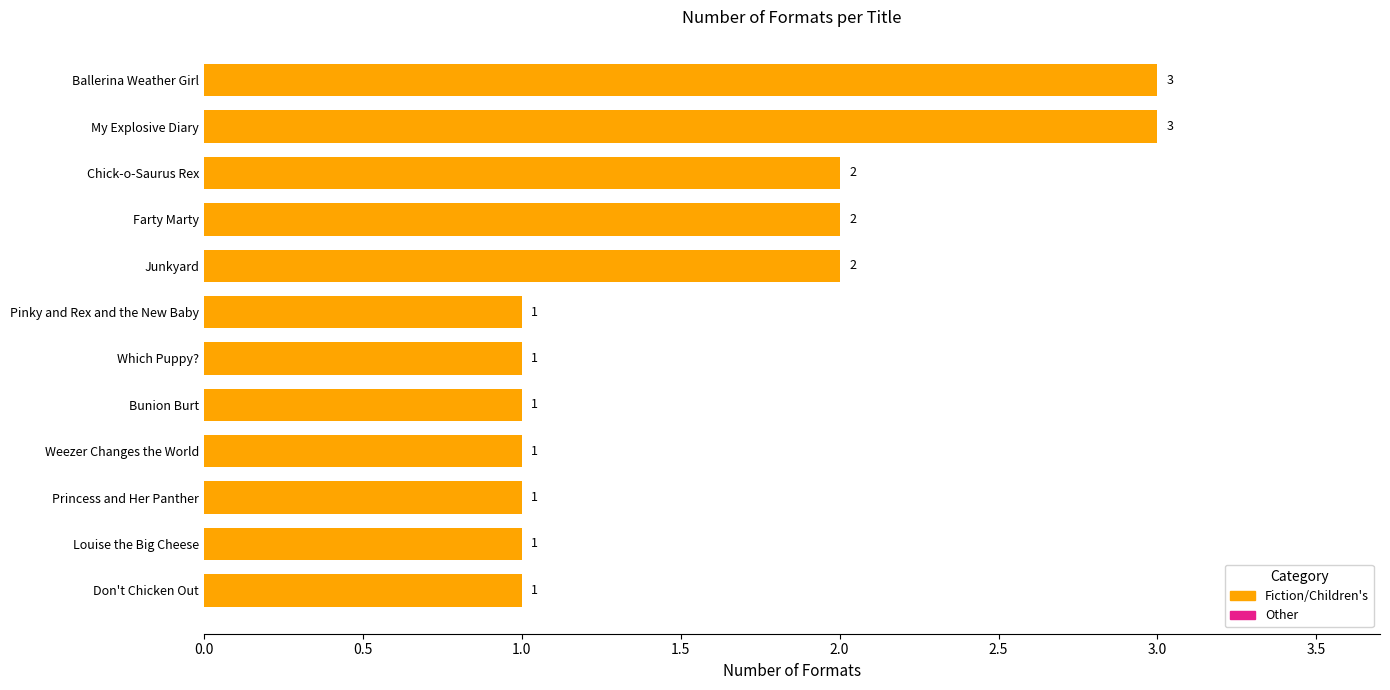

How many bars are there in total?

12